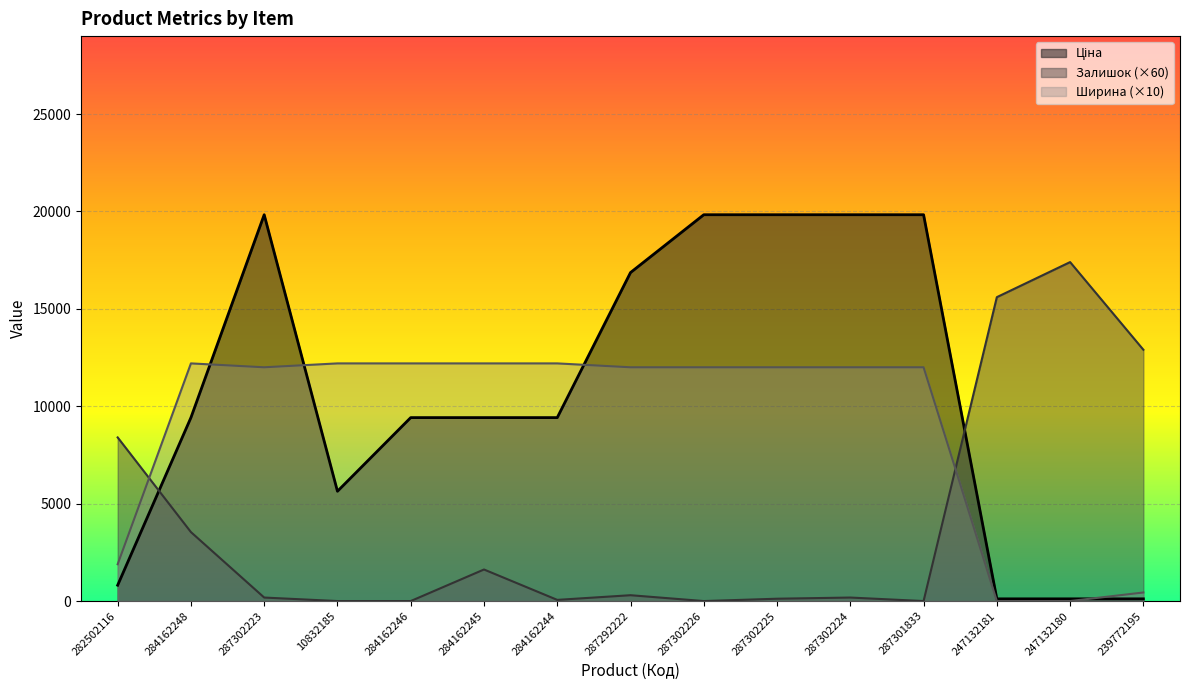

In Ширина, how many points are lower than both neighbors (excluding endpoints)?

1